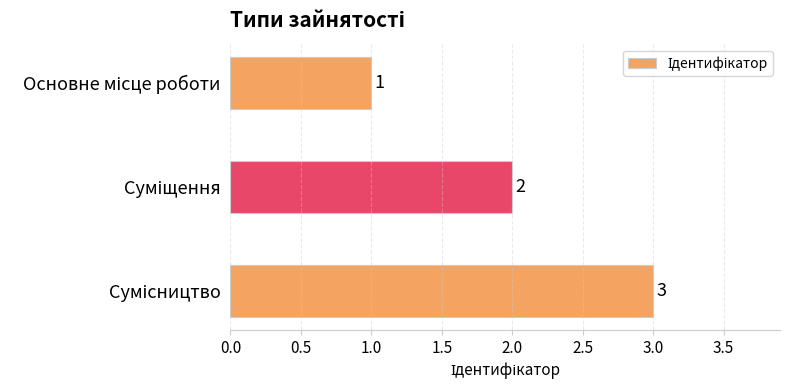

What is the difference between the maximum and second lowest values?

1